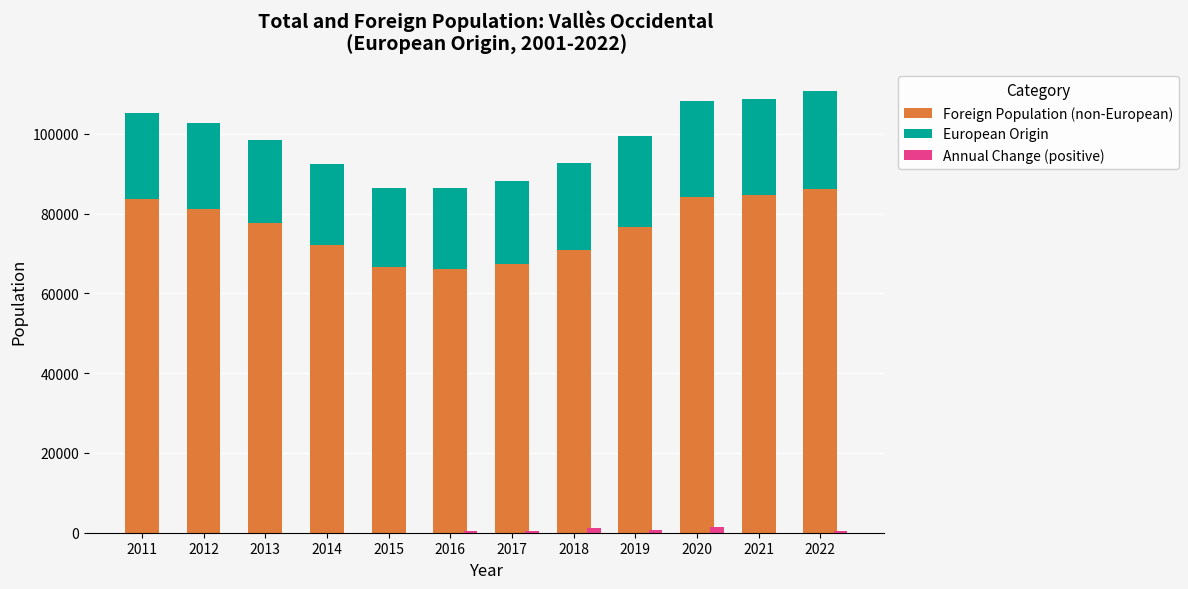

What is the greatest value displayed?

86106